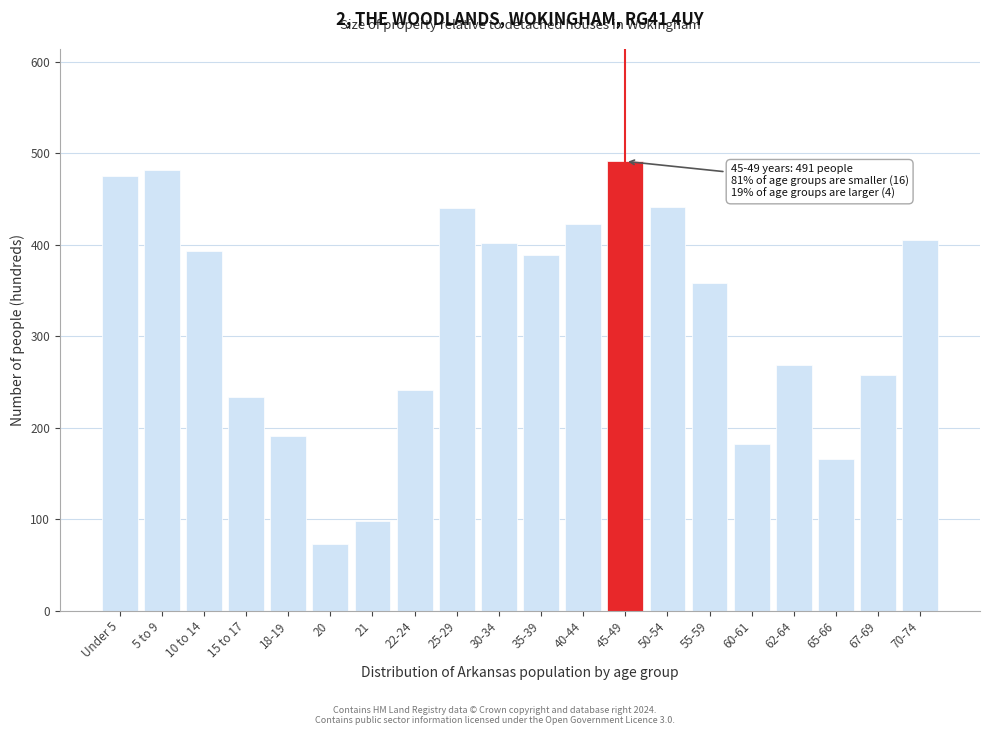

What is the label of the 7th bar from the left?

21